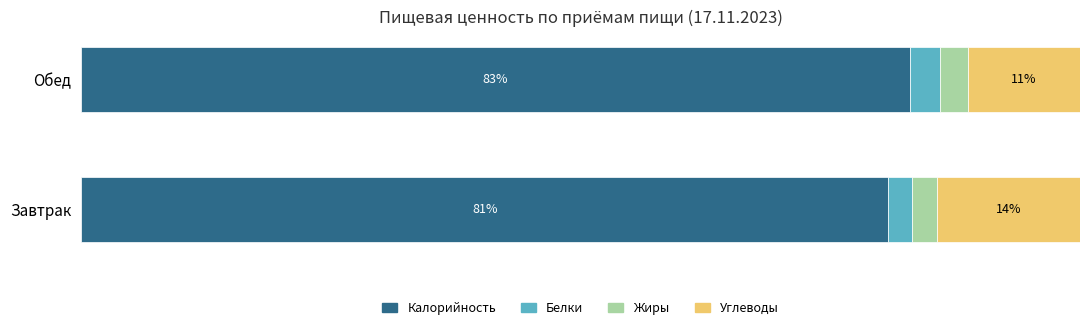

At which label does Калорийность reach its peak?

Обед